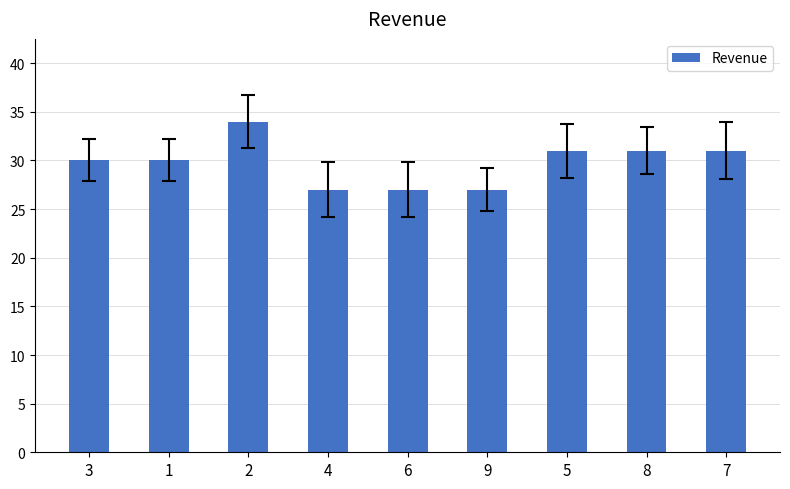

The chart shows a value of 15 at 8. True or false?

False